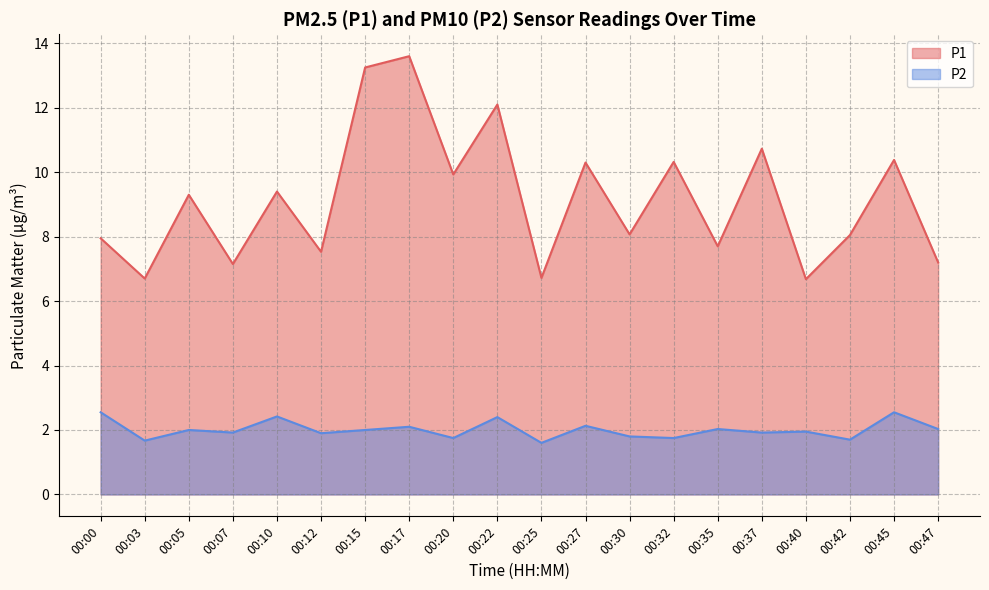

Is it true that P2 equals 1.9 at 00:07?

True